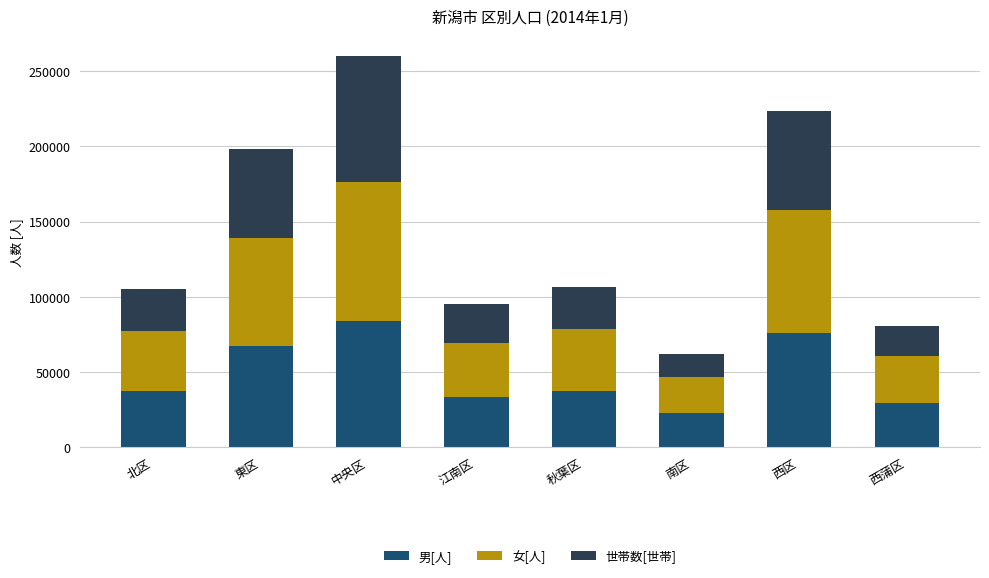

What is the minimum value for 男[人]?

22730